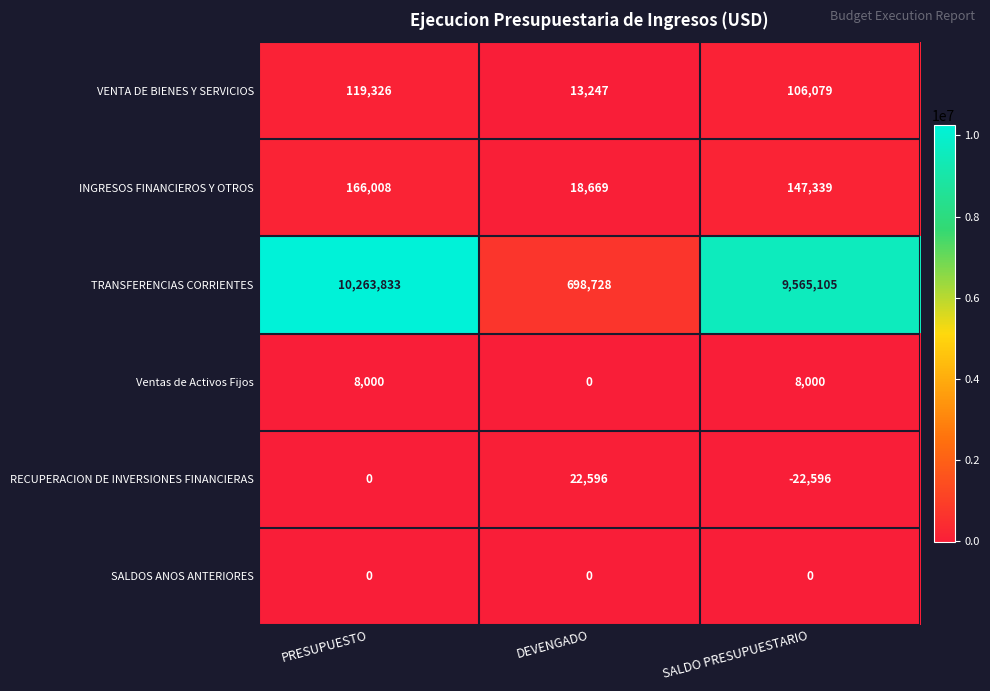

What is the total value across all series at SALDO PRESUPUESTARIO?

9803927